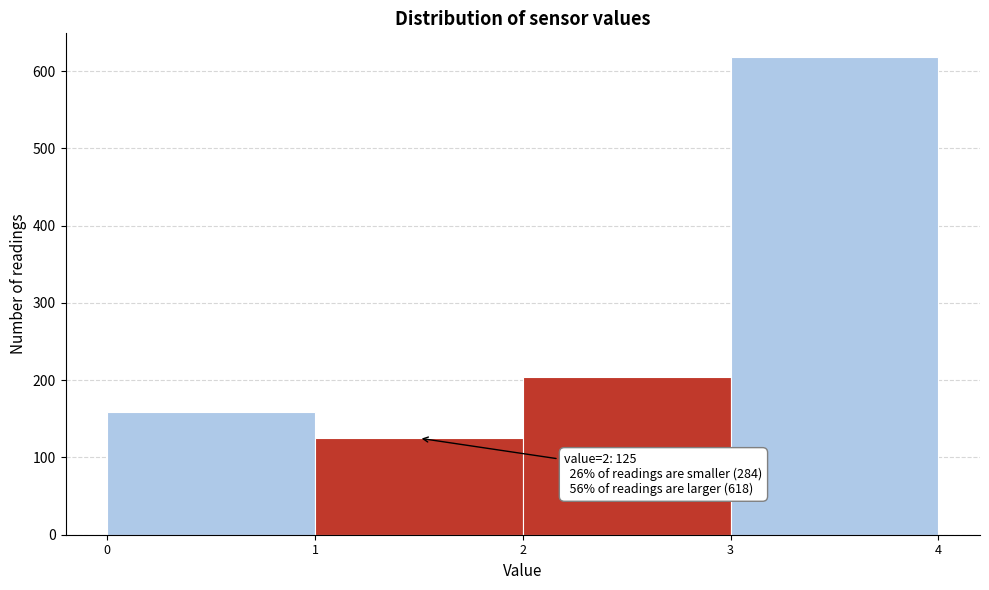

Over which range of the x-axis is the bar tallest?

3 to 4